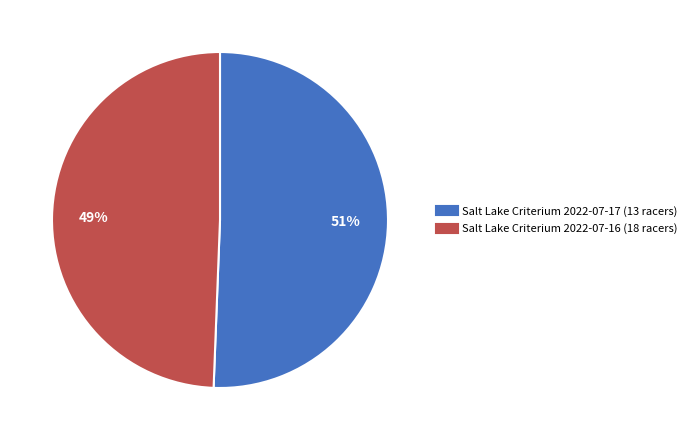

How many slices are in this pie chart?

2